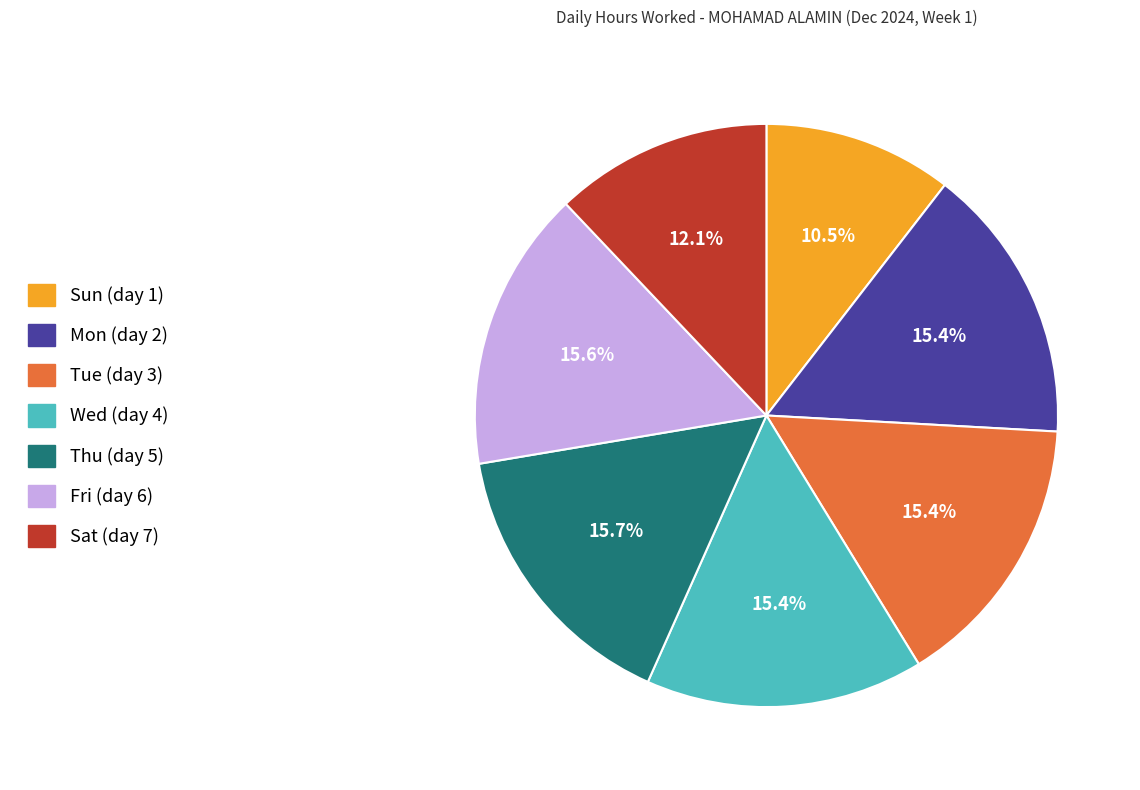

What is the smallest slice in the pie chart?

Sun (day 1)